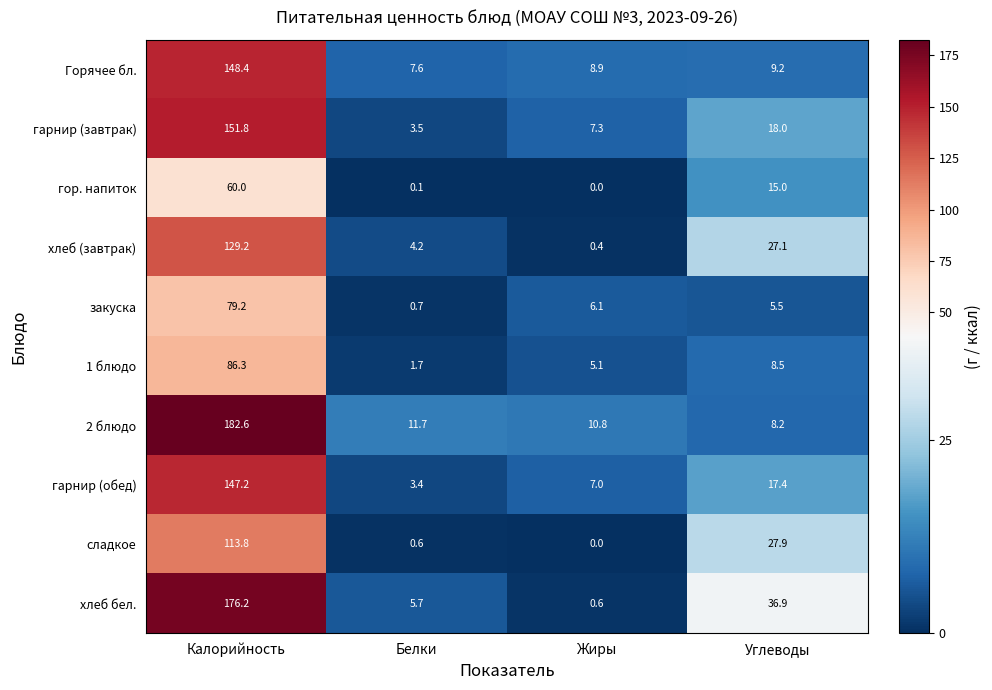

Which series has the largest total across all categories?

хлеб бел.